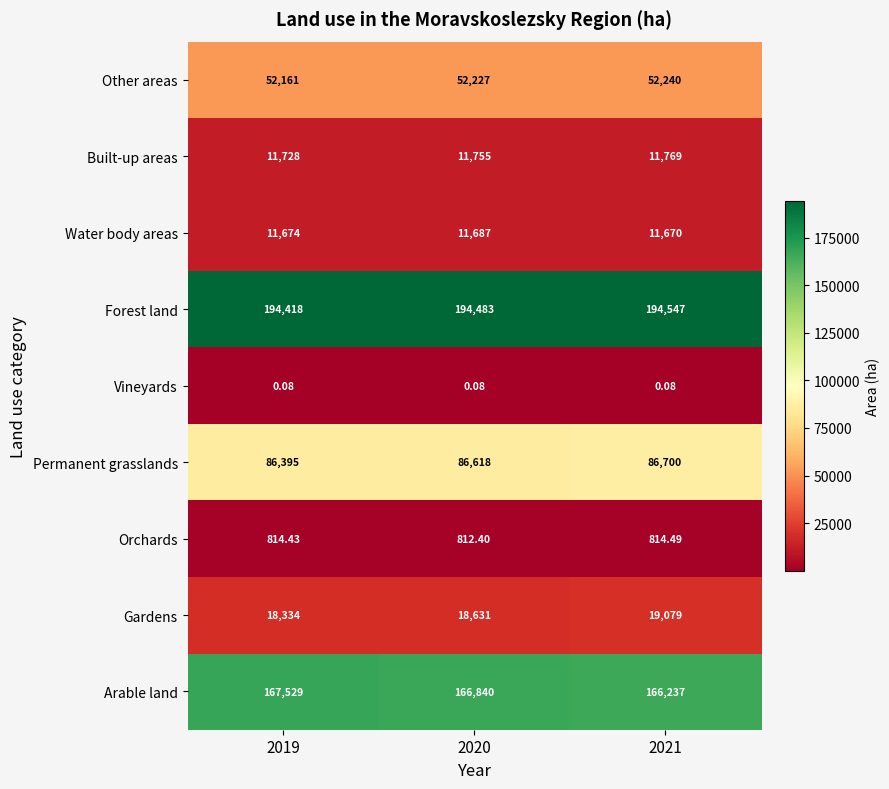

Which series has the largest range (max minus min)?

Arable land